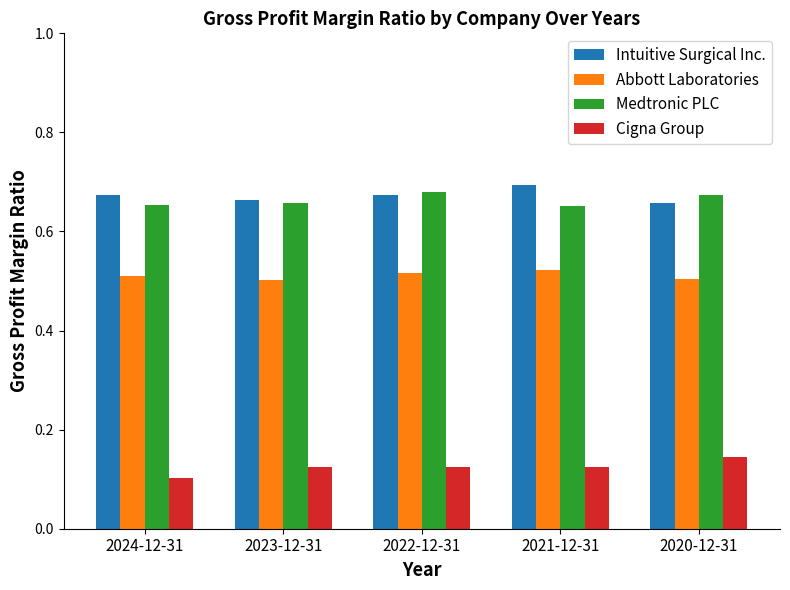

Is it true that Abbott Laboratories equals 0.5 at 2021-12-31?

True